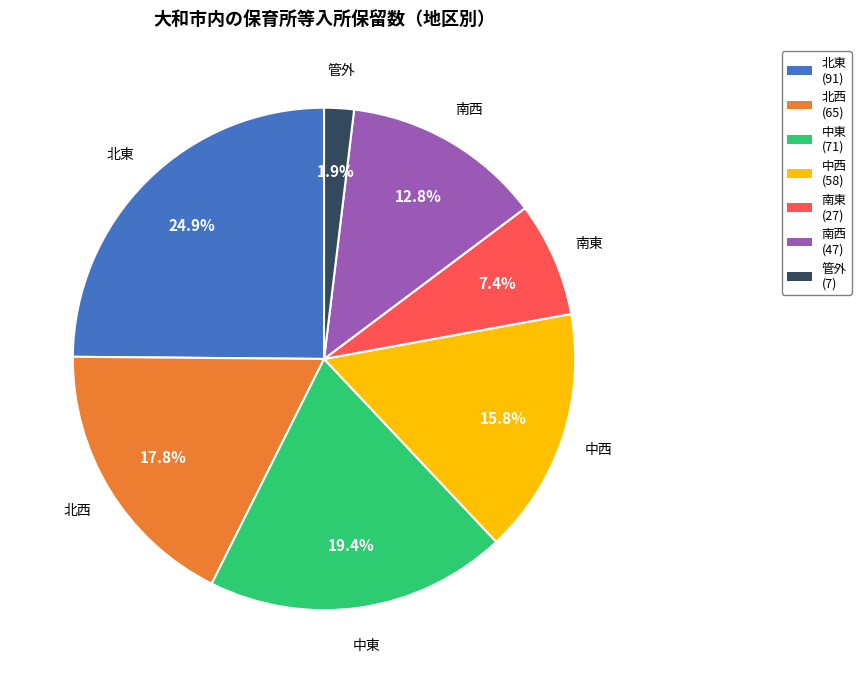

Which slice is the smallest?

管外